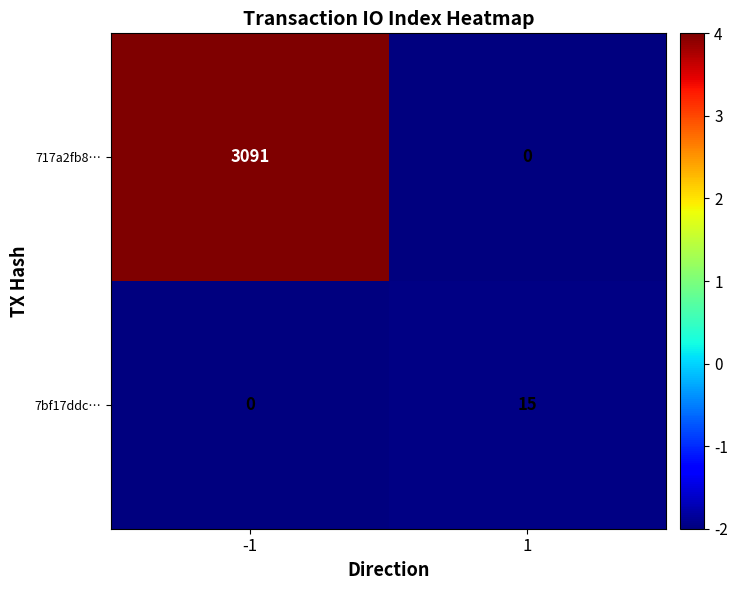

Which series has the widest spread of values?

717a2fb8…